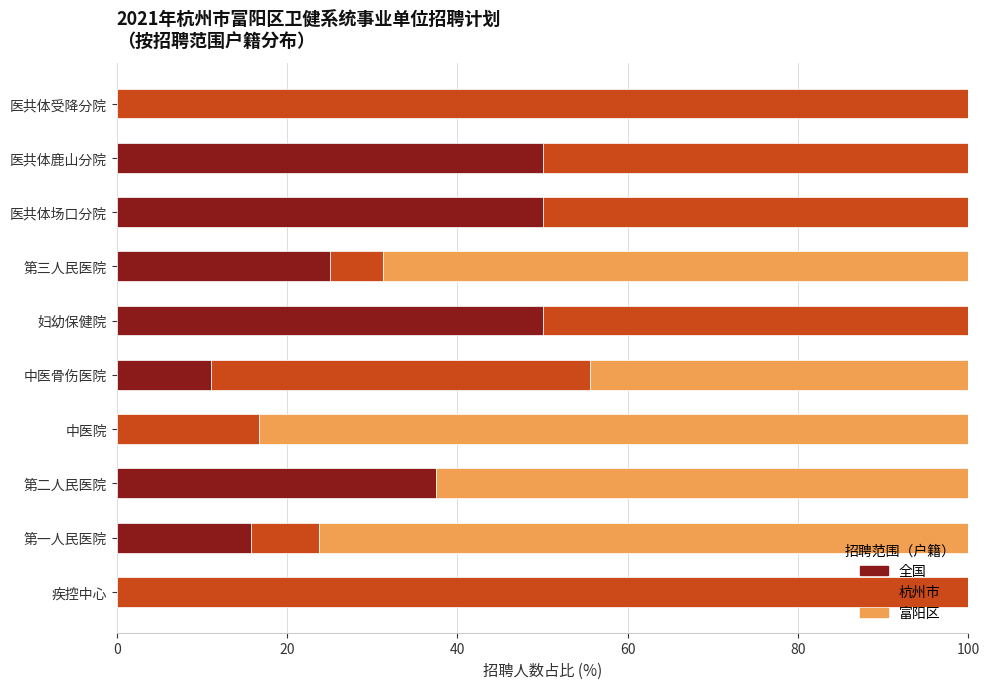

How many categories are shown in the chart?

10